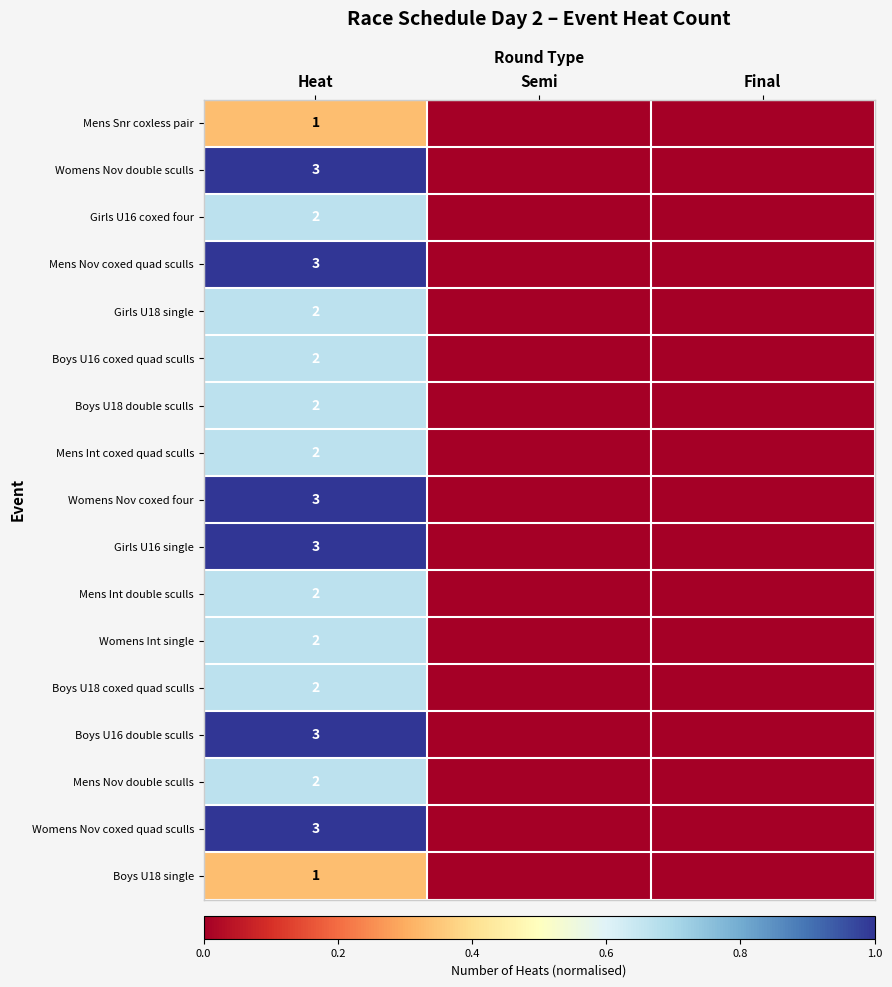

What is the total value across all series at Heat?

38